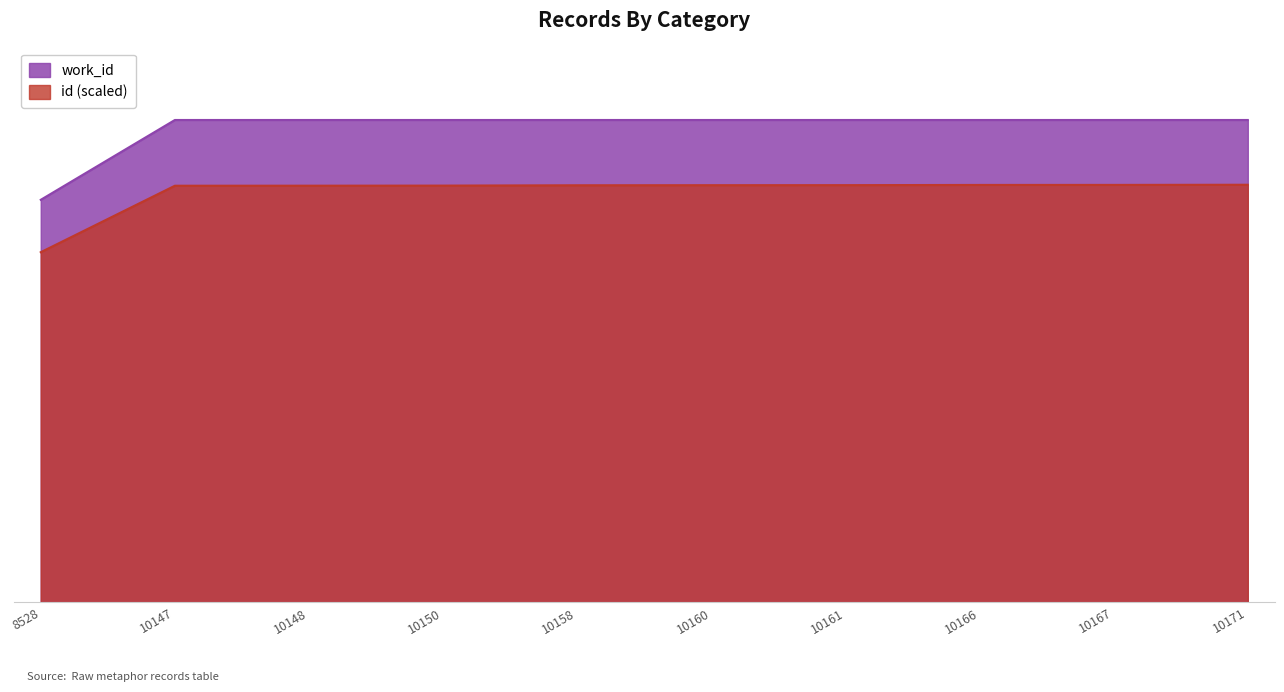

Rank the categories by work_id value from highest to lowest.

10147, 10148, 10150, 10158, 10160, 10161, 10166, 10167, 10171, 8528